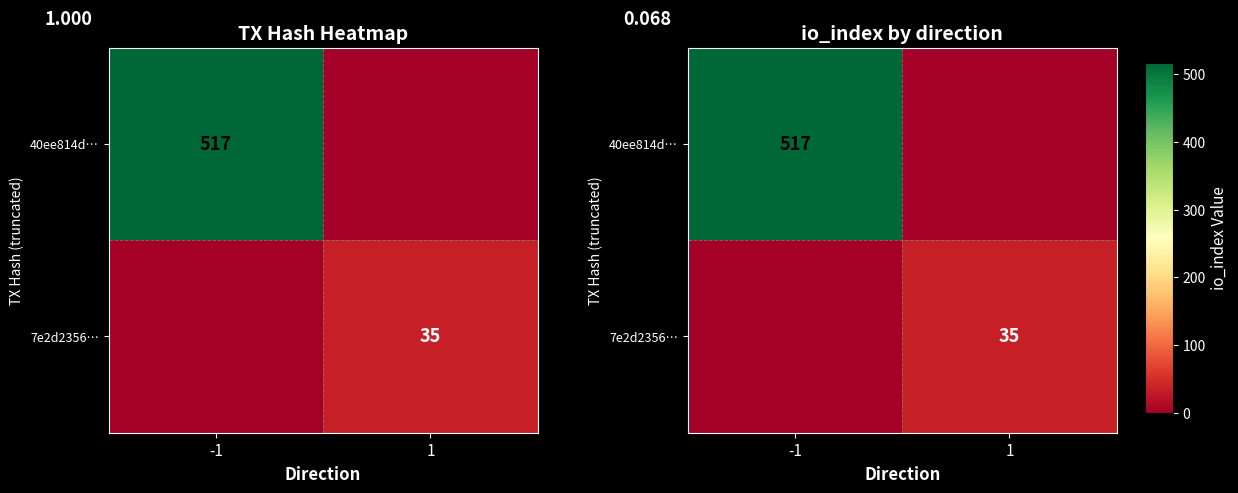

At which label is 7e2d2356… closest to 17?

-1